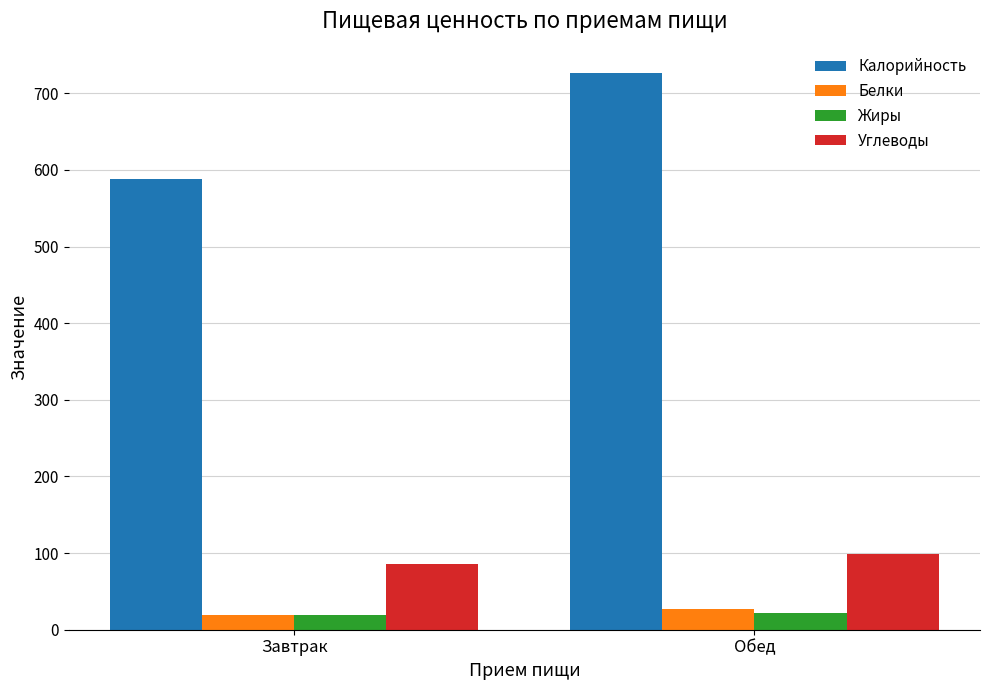

What is the value of the Калорийность bar at the 1st from the left?

588.0